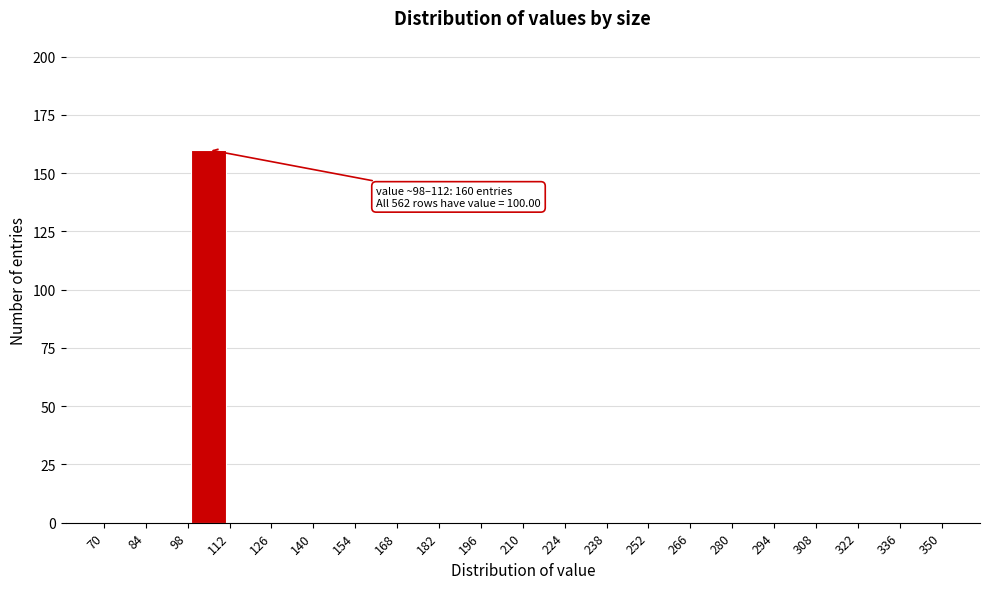

Over which range of the x-axis is the bar tallest?

98 to 112